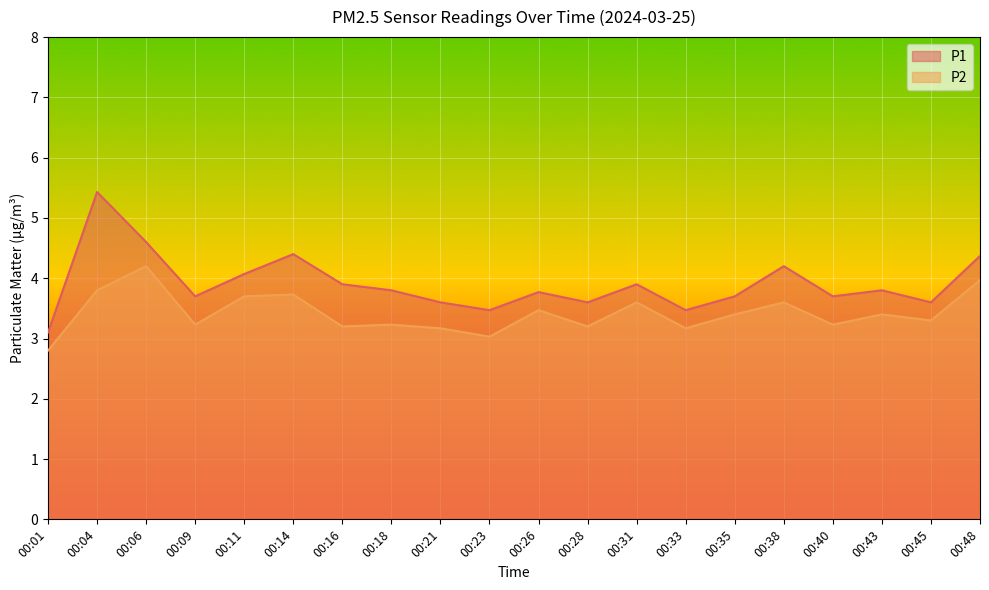

What is the difference between the second highest and second lowest values in the P2 series?

0.9